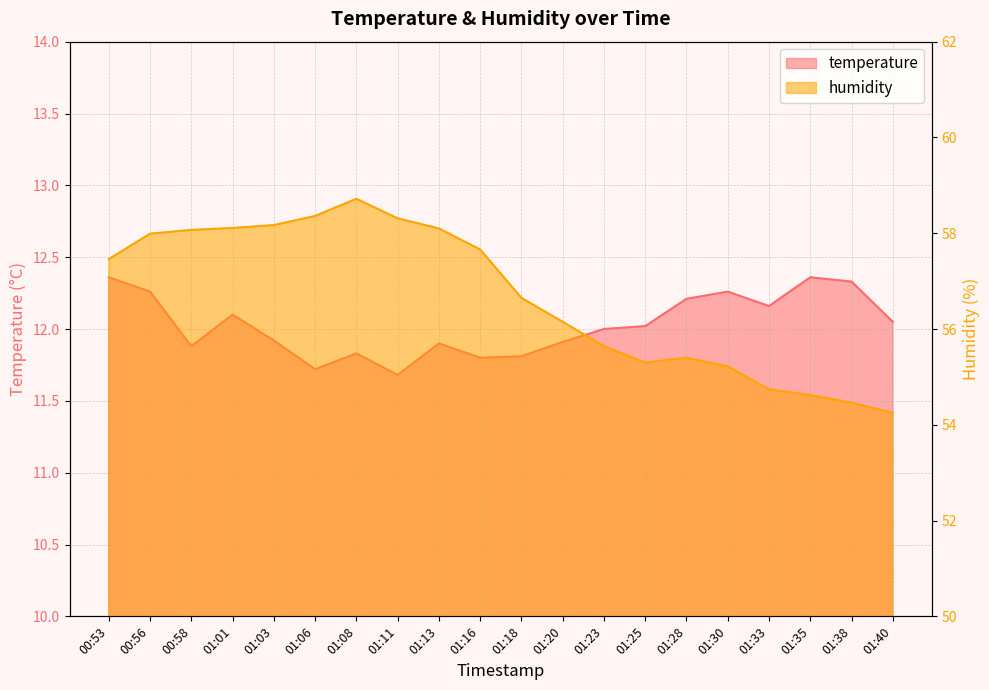

What are all the series names shown in the legend?

temperature, humidity